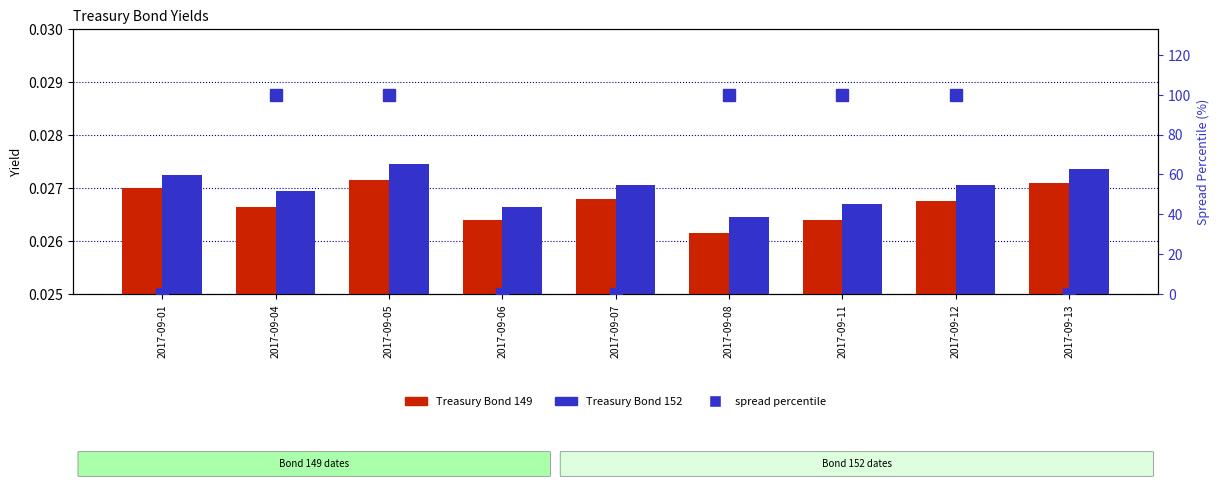

Which series has the widest spread of values?

spread percentile